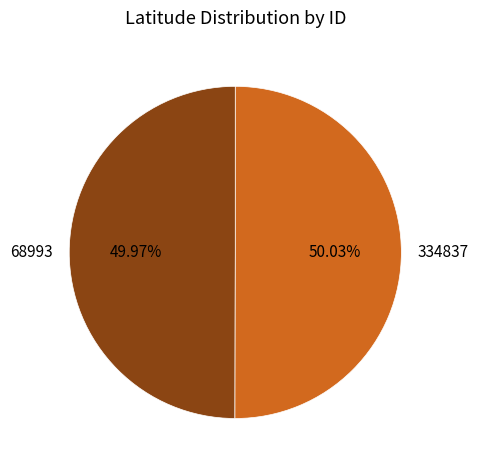

To the nearest percent, what portion does 68993 represent?

50%